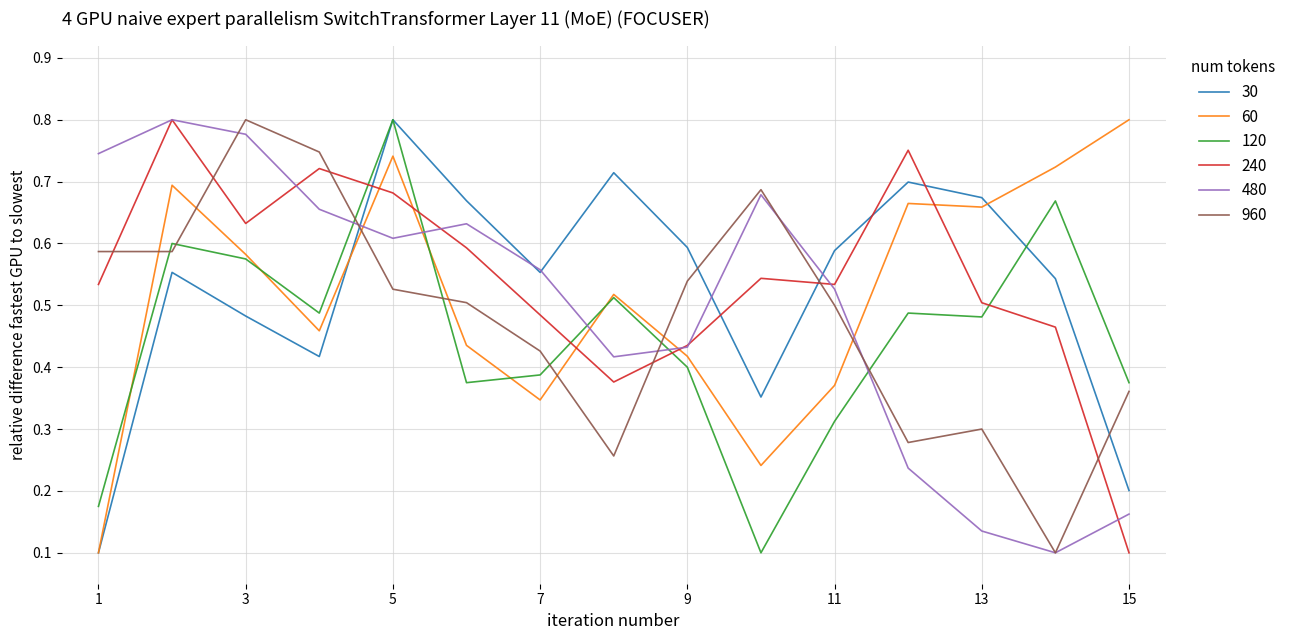

How many times do 960 and 60 cross each other?

7